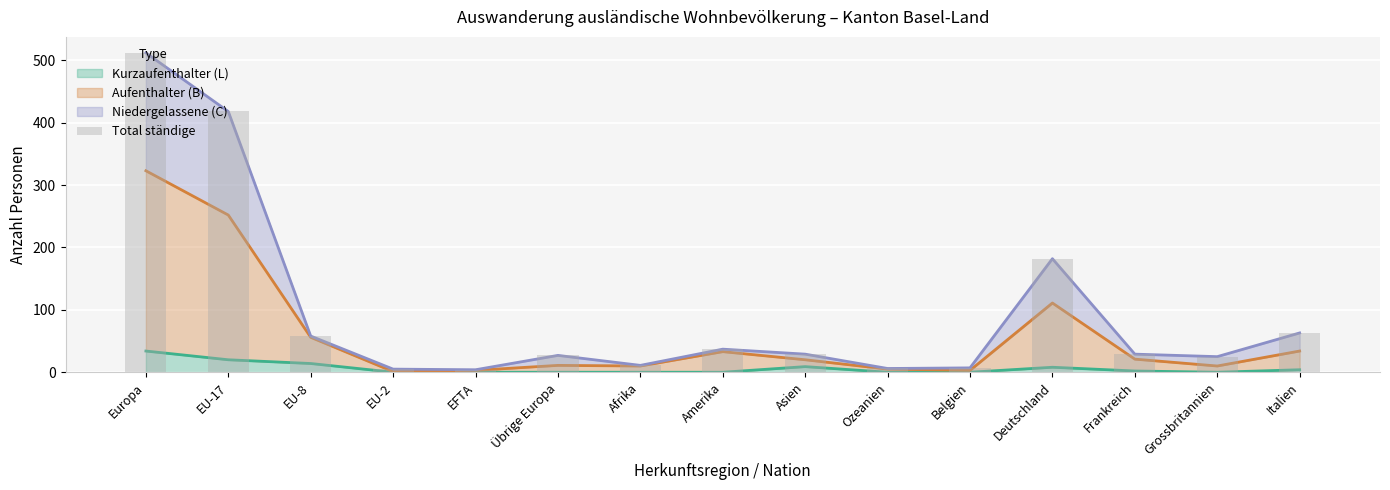

What is the value of the 11th bar from the left?

7